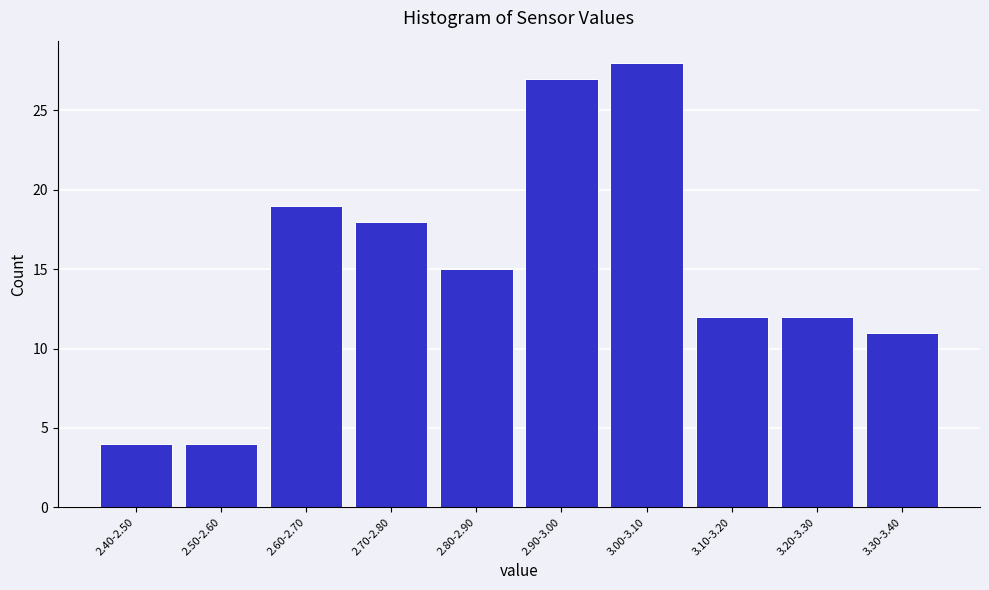

Reading right to left, extract all data points from this chart.

3.30-3.40=11	3.20-3.30=12	3.10-3.20=12	3.00-3.10=28	2.90-3.00=27	2.80-2.90=15	2.70-2.80=18	2.60-2.70=19	2.50-2.60=4	2.40-2.50=4